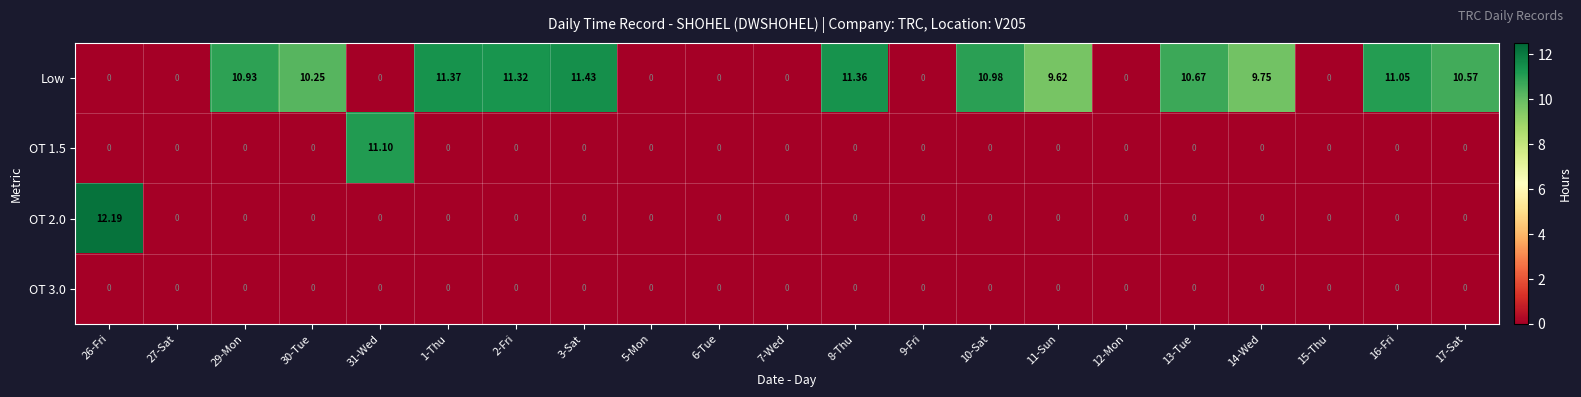

How many values in the Low series exceed 9?

12